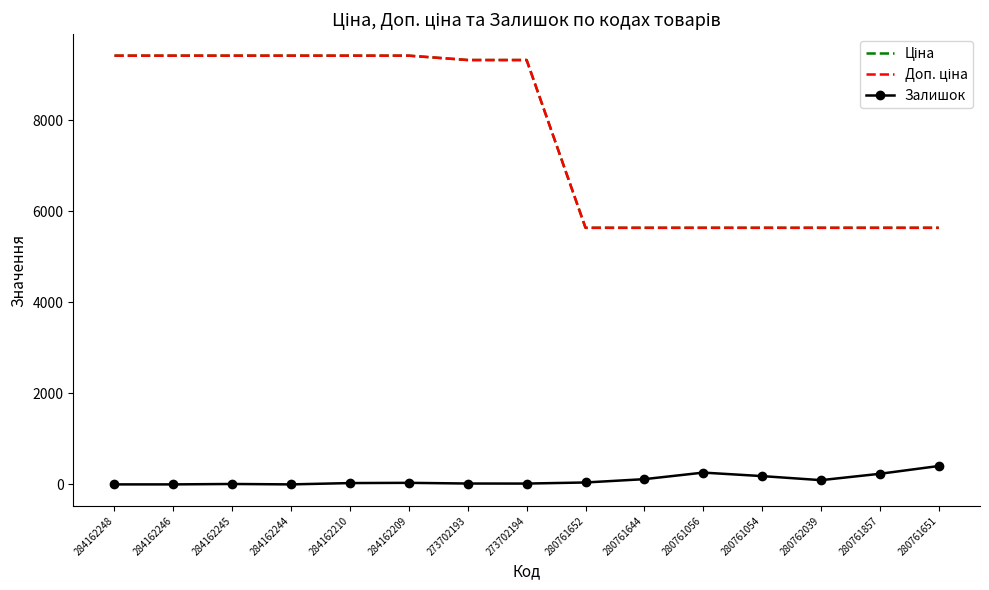

Reading left to right, what are all the values shown in this chart?

Ціна: 284162248=9416.9	284162246=9416.9	284162245=9416.9	284162244=9416.9	284162210=9416.9	284162209=9416.9	273702193=9321.4	273702194=9321.4	280761652=5636.0	280761644=5636.0	280761056=5636.0	280761054=5636.0	280762039=5636.0	280761857=5636.0	280761651=5636.0
Доп. ціна: 284162248=9416.9	284162246=9416.9	284162245=9416.9	284162244=9416.9	284162210=9416.9	284162209=9416.9	273702193=9321.4	273702194=9321.4	280761652=5636.0	280761644=5636.0	280761056=5636.0	280761054=5636.0	280762039=5636.0	280761857=5636.0	280761651=5636.0
Залишок: 284162248=0.0	284162246=0.0	284162245=9.0	284162244=0.0	284162210=29.0	284162209=34.0	273702193=19.0	273702194=18.0	280761652=42.0	280761644=115.0	280761056=259.0	280761054=182.0	280762039=93.0	280761857=233.0	280761651=404.0